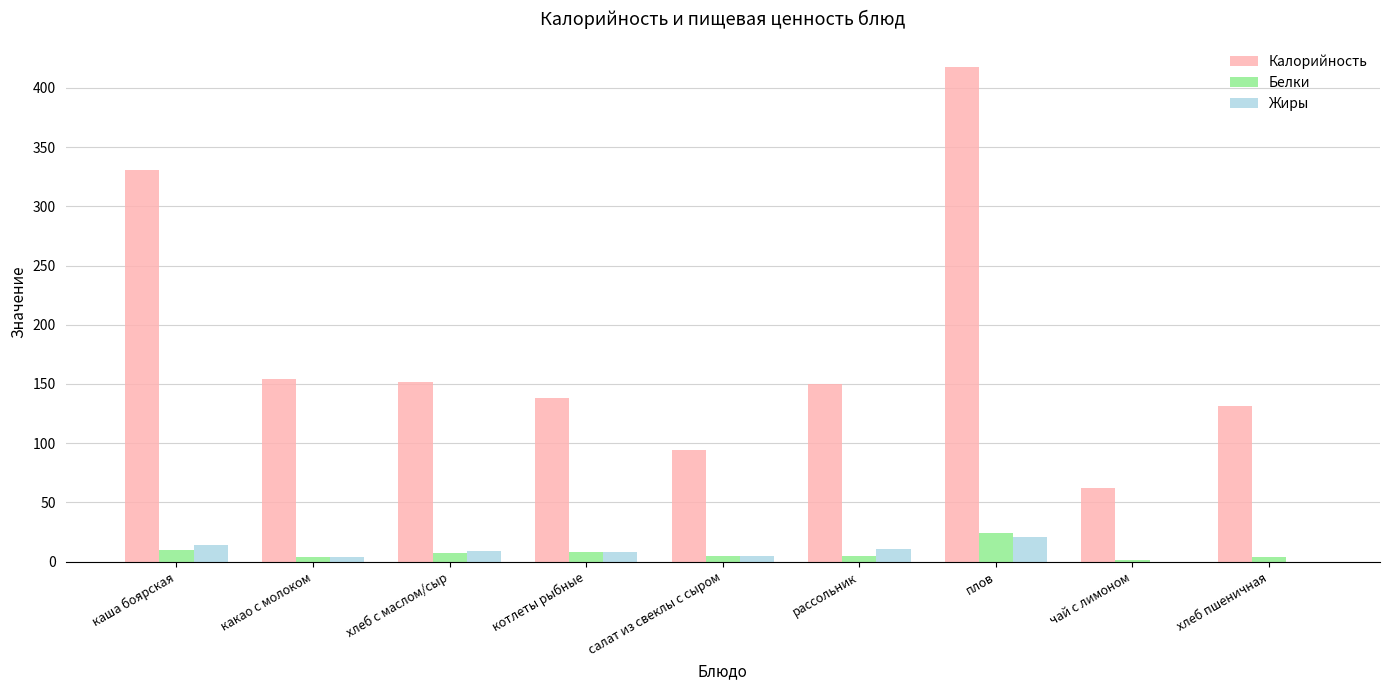

Is it true that Калорийность equals 44 at какао с молоком?

False